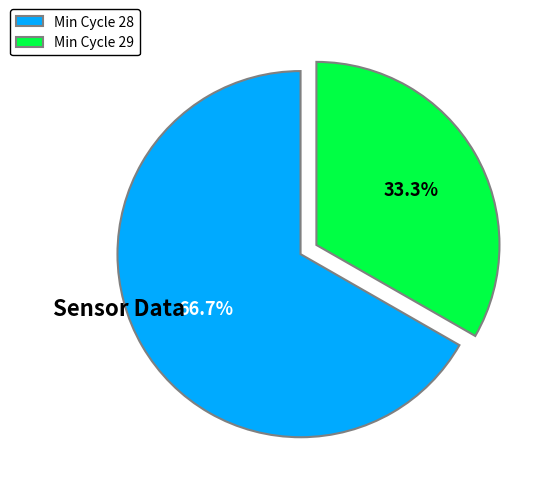

What percentage is NOT represented by Min Cycle 29?

66.7%